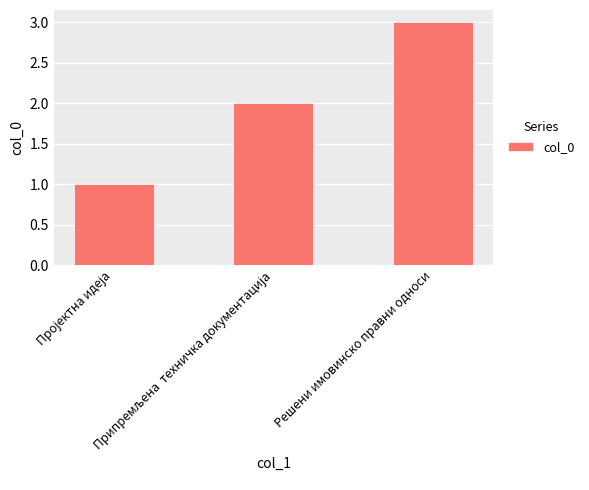

What is the average value?

2